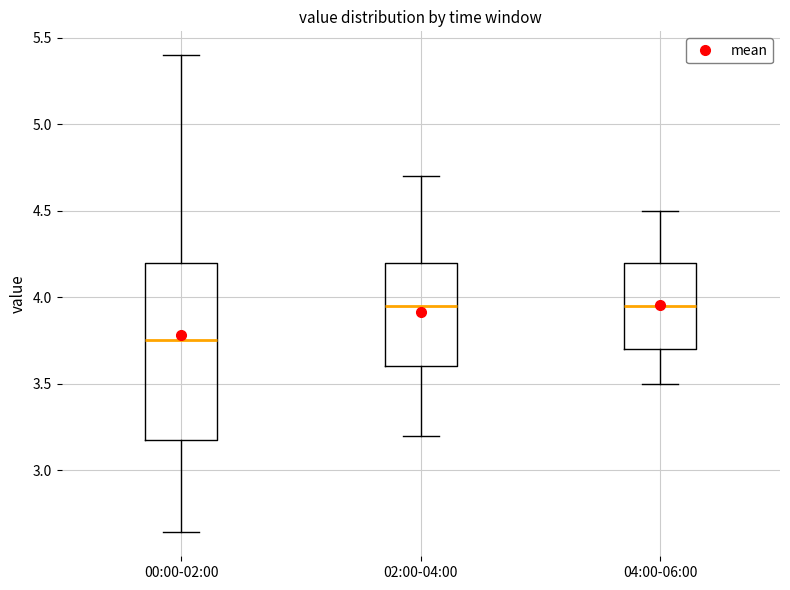

Reading left to right, read every box against the y-axis: the position of its median line, the range the box covers, and the ends of its whiskers. The values are not printed on the chart, so give them approximately, as read against the axis.

00:00-02:00: median 3.75, box 3.20 to 4.20, whiskers 2.65 to 5.40
02:00-04:00: median 3.95, box 3.60 to 4.20, whiskers 3.20 to 4.70
04:00-06:00: median 3.95, box 3.70 to 4.20, whiskers 3.50 to 4.50